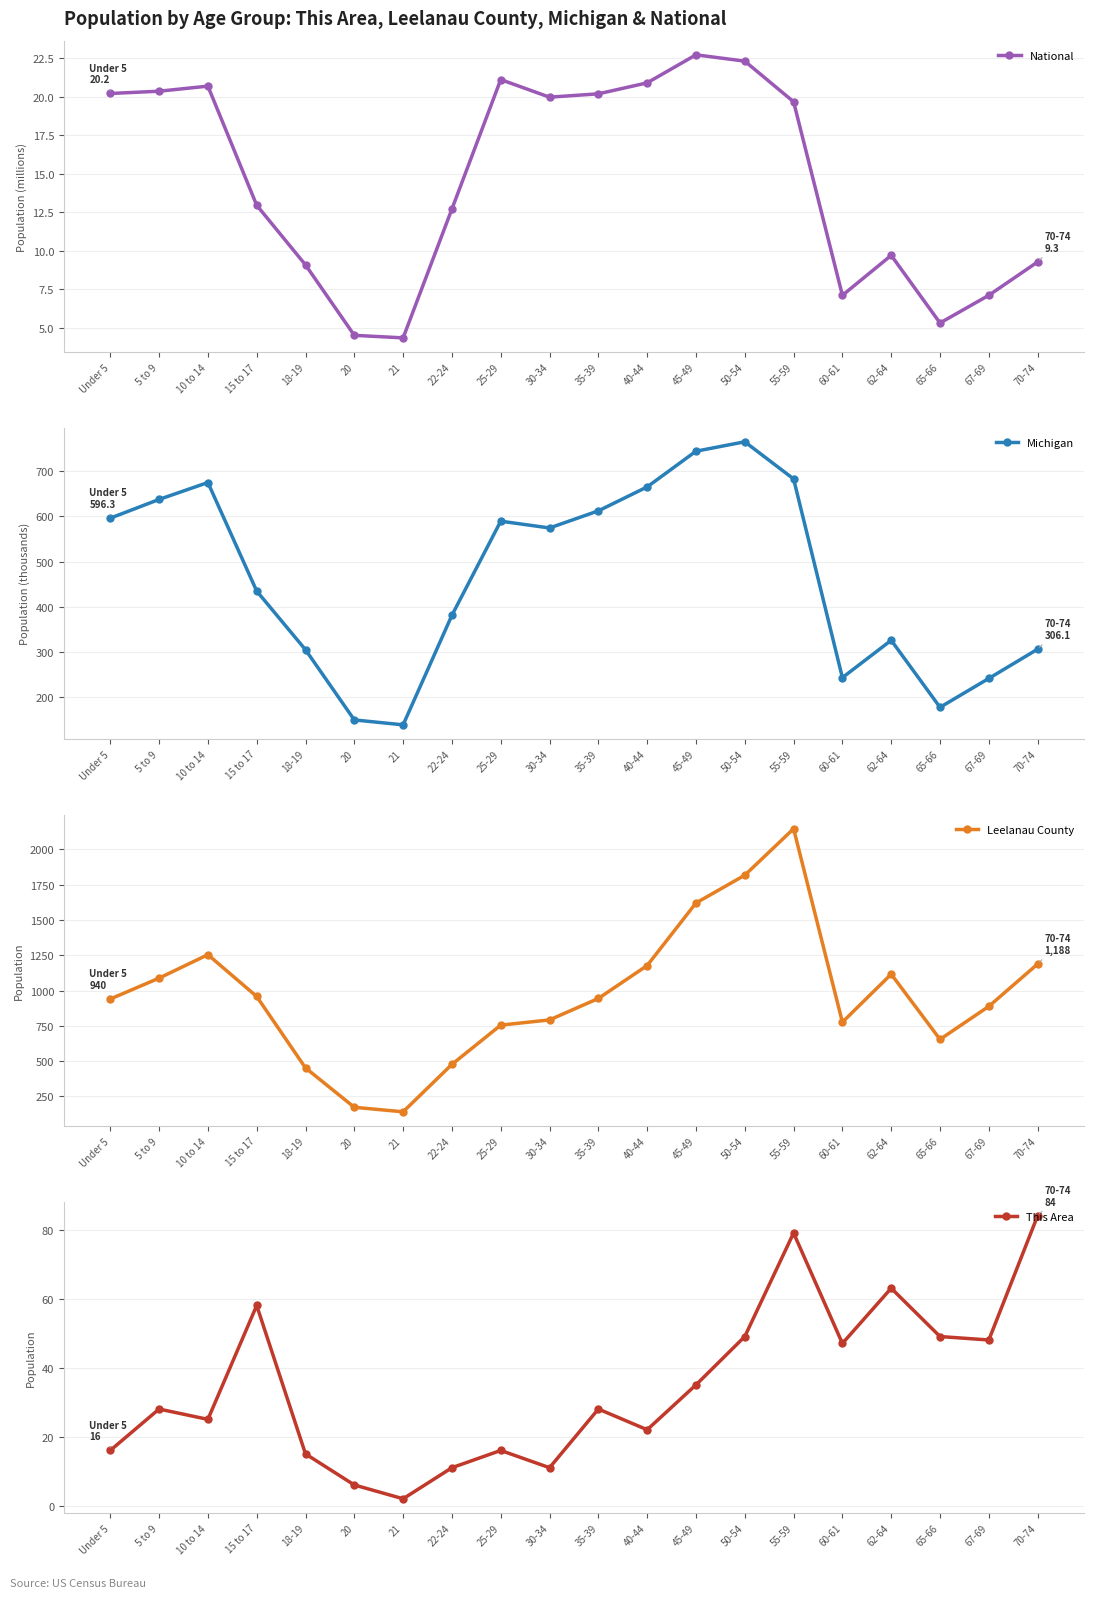

What is the value of the Michigan point at the 10th from the left?

574.6